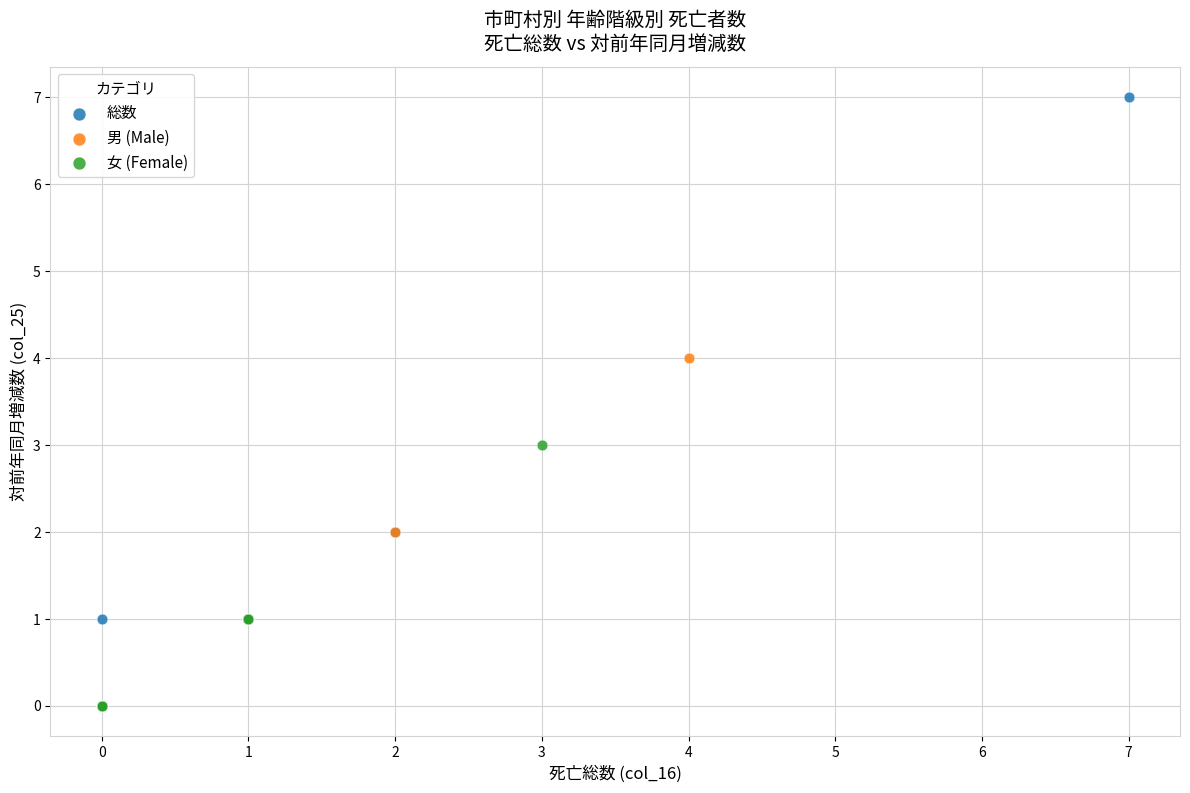

What are all the series names shown in the legend?

総数, 男 (Male), 女 (Female)